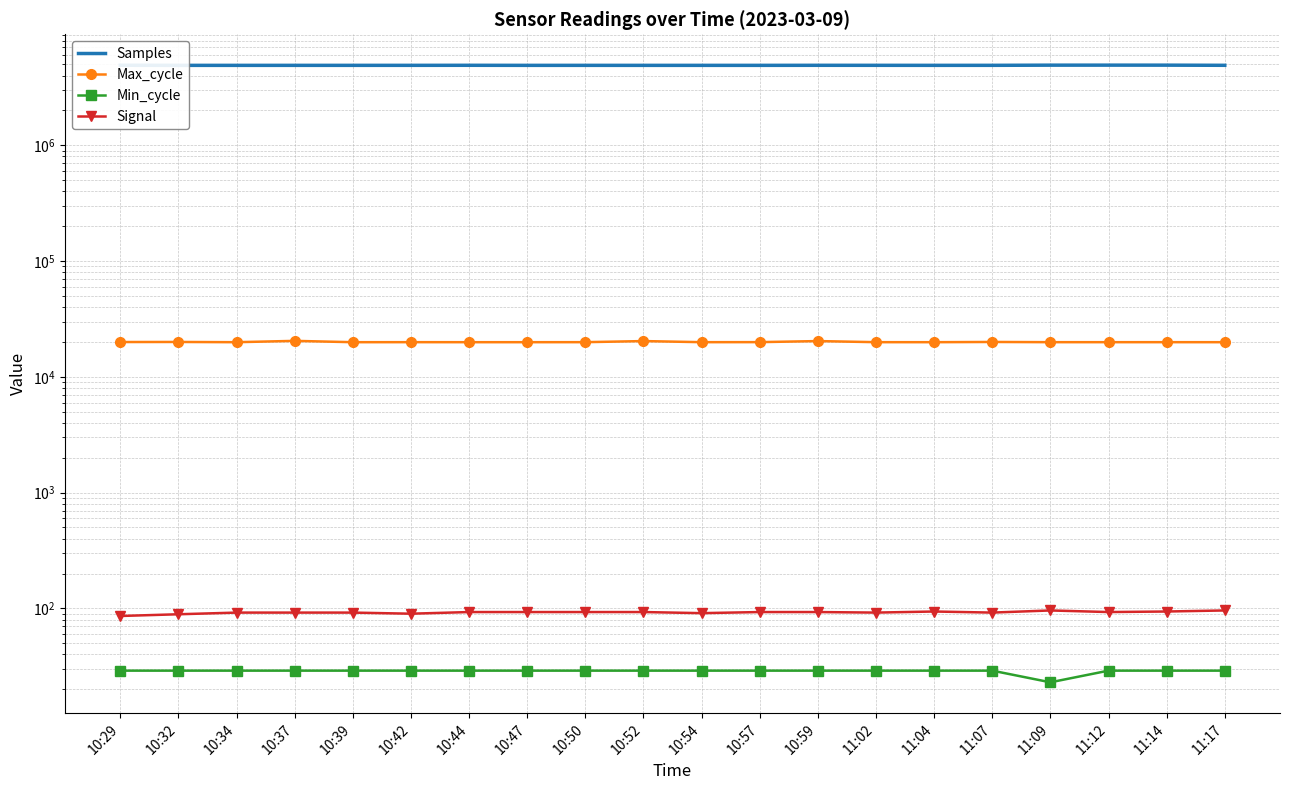

What is the average value of the Min_cycle series?

29